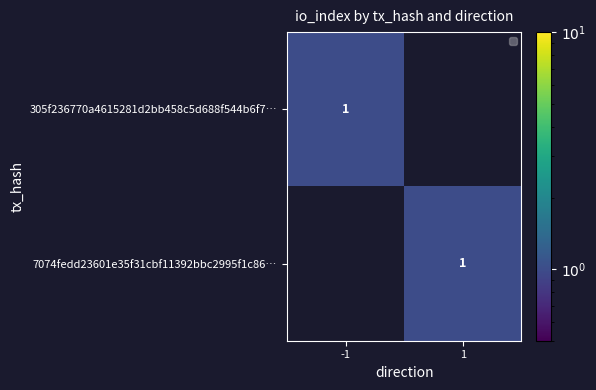

True or false: 7074fedd23601e35f31cbf11392bbc2995f1c86… has a value of 1 at 1.

True